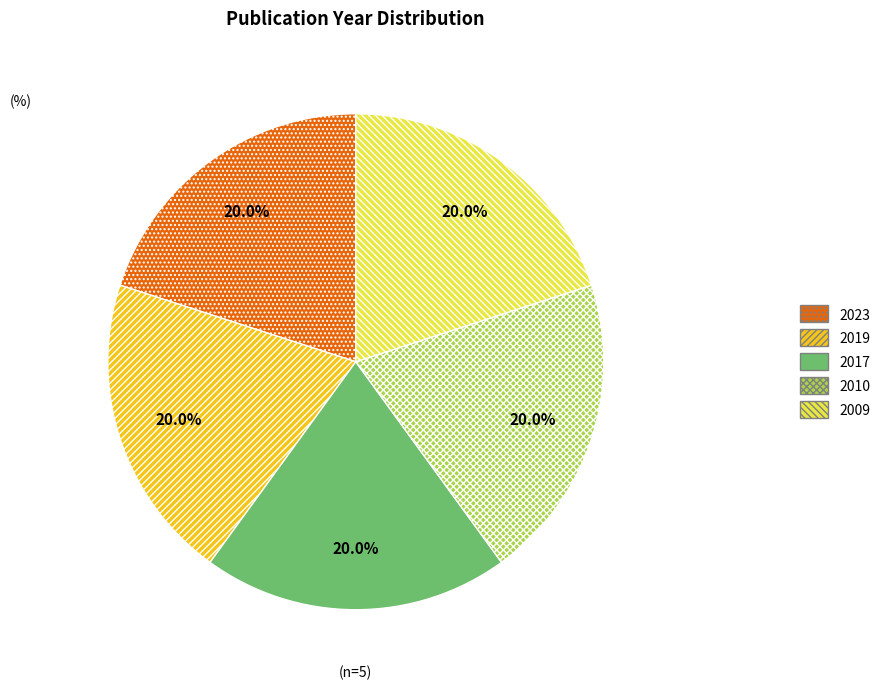

What percentage is NOT represented by 2019?

80.0%